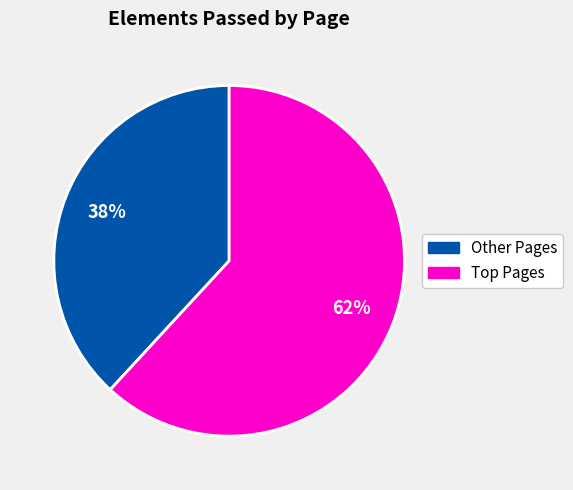

To the nearest percent, what is the average slice percentage?

50%